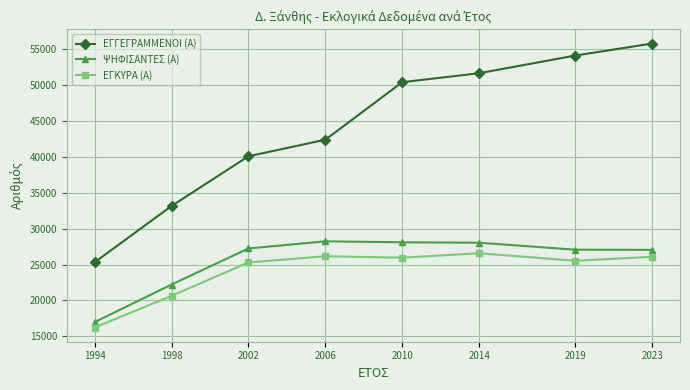

What is the spread (max minus min) of values at 2019?

28609